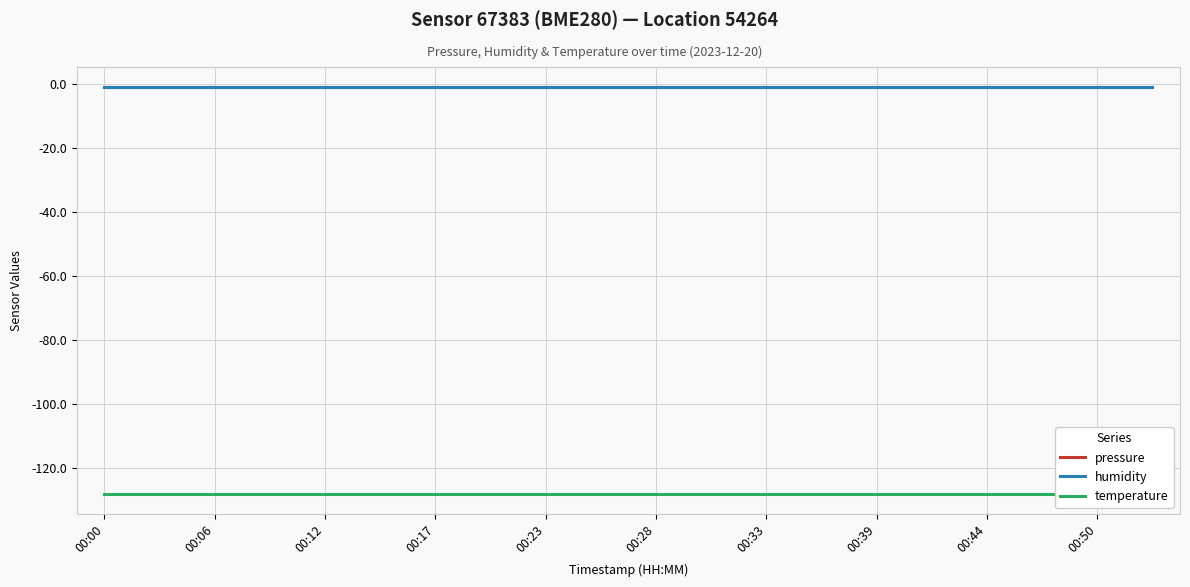

At how many categories does at least one series exceed -112?

20